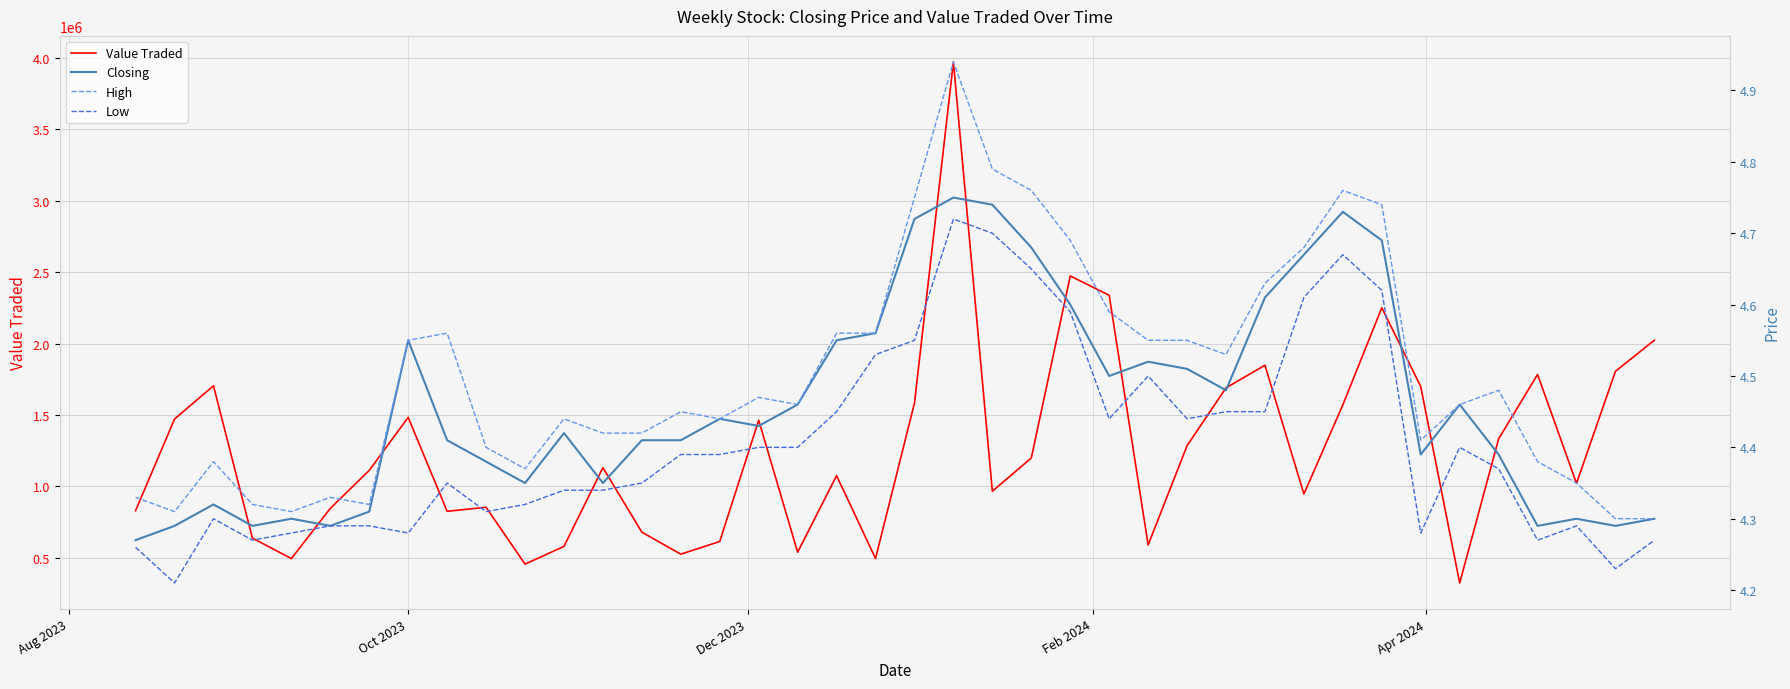

True or false: Value Traded has a value of 1482282.0 at Oct 2023.

True